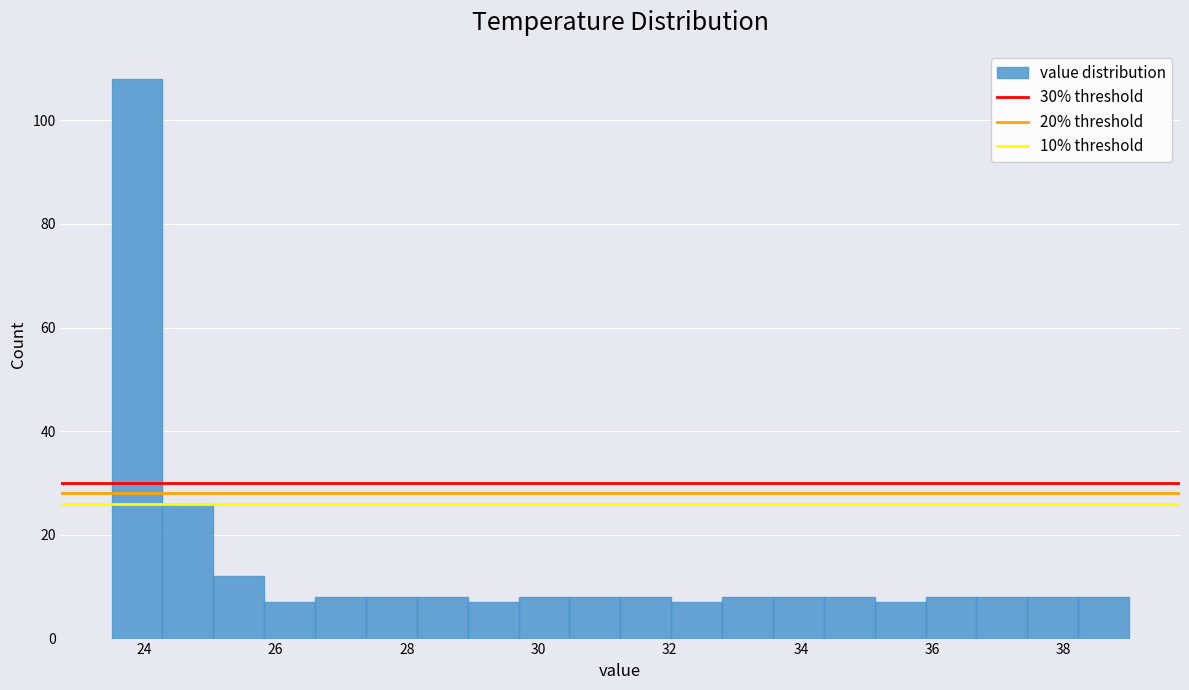

Around what value on the x-axis is the tallest bar? Give the approximate position of its centre, as read against the axis.

23.8